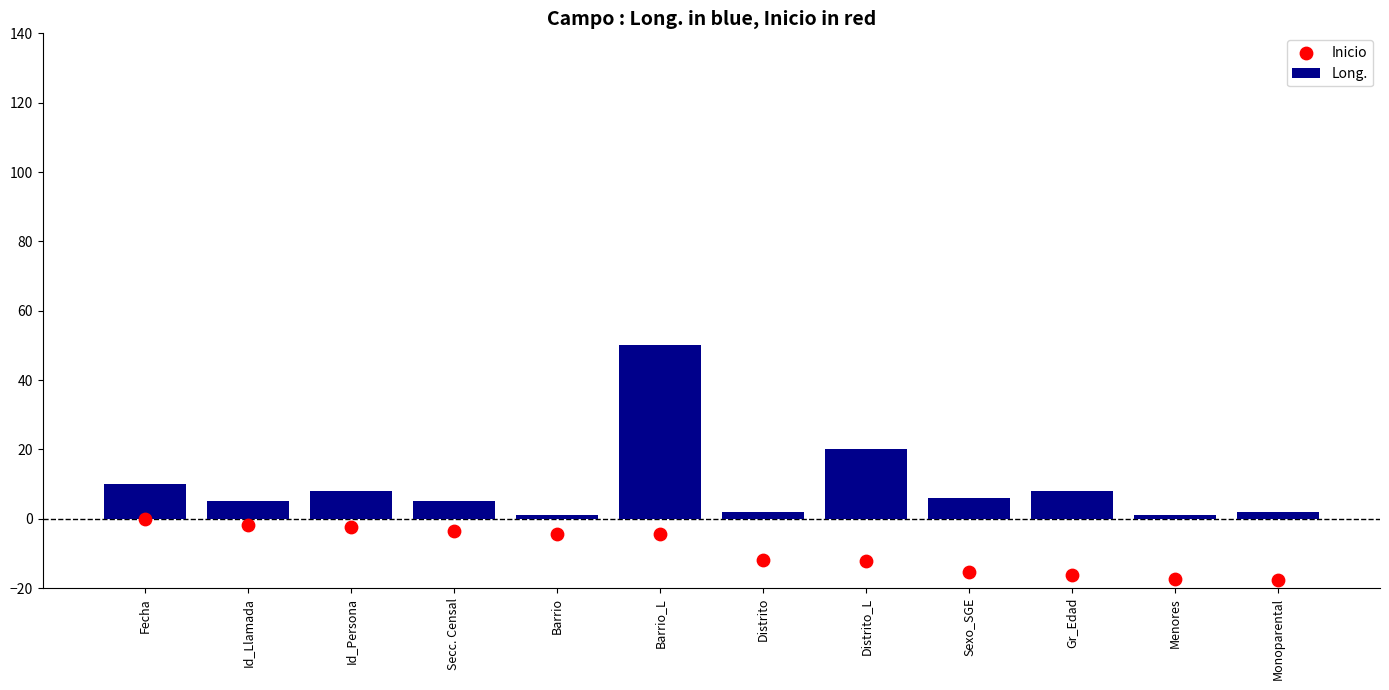

Which series has the widest spread of Y values?

Long.